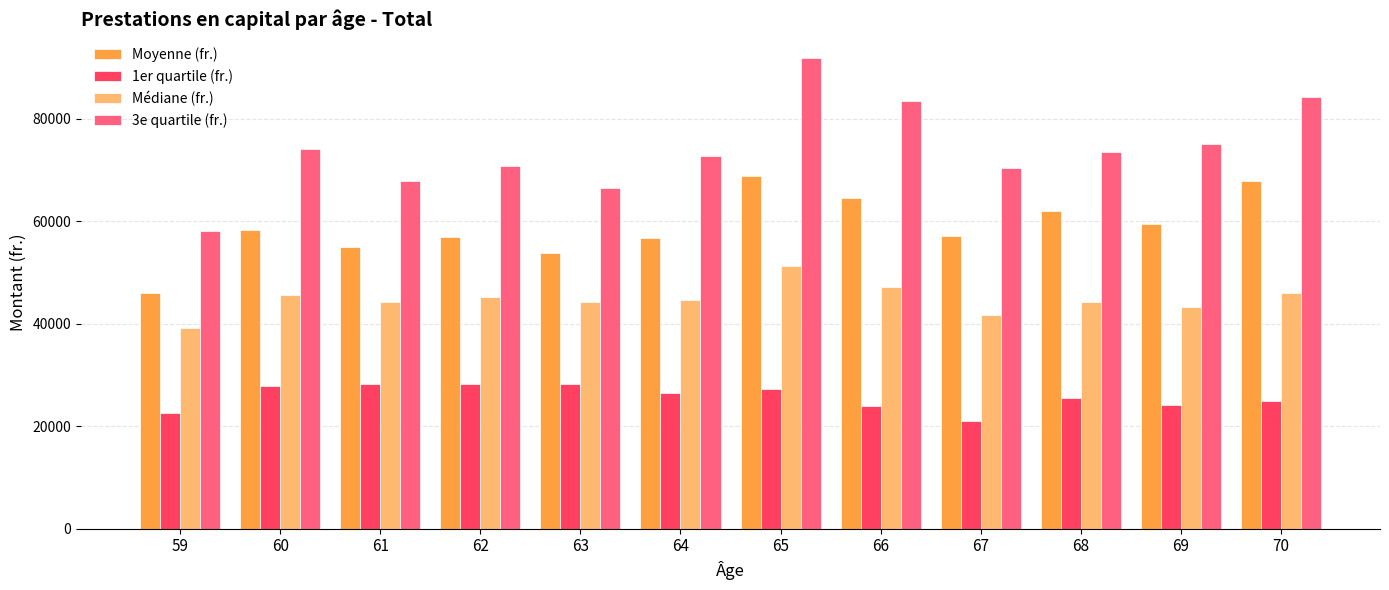

Rank the series by their average value, from lowest to highest.

1er quartile (fr.), Médiane (fr.), Moyenne (fr.), 3e quartile (fr.)